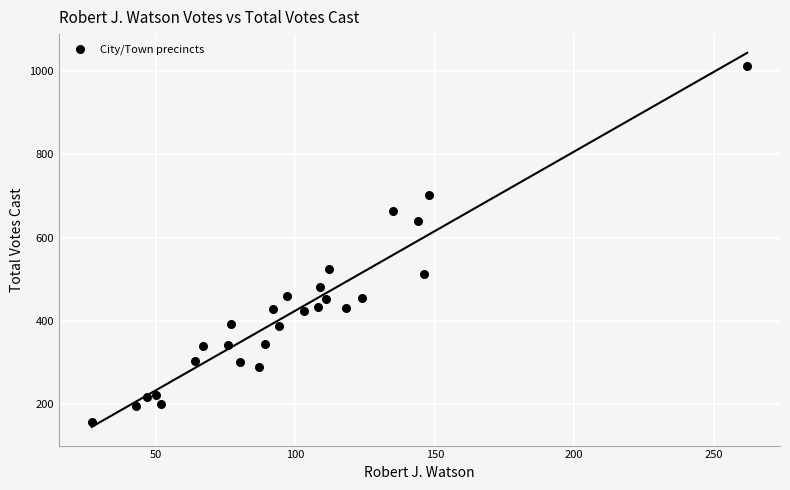

What is the range of X values (max minus min)?

235